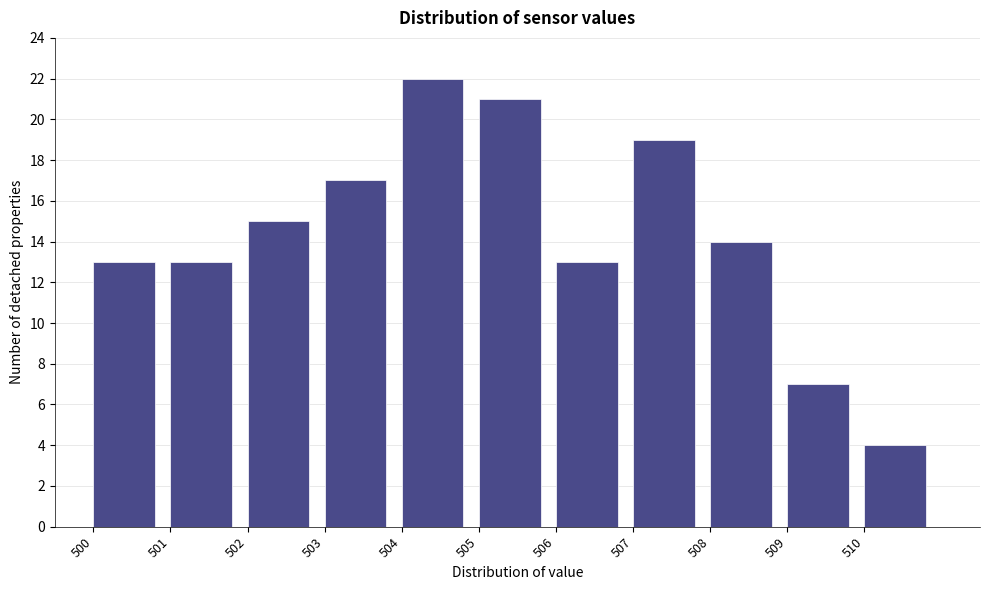

Reading left to right, transcribe this chart: for each bar, give the range it covers on the x-axis and its height. The values are not printed on the chart, so give them approximately, as read against the axis.

500 to 501: 13
501 to 502: 13
502 to 503: 15
503 to 504: 17
504 to 505: 22
505 to 506: 21
506 to 507: 13
507 to 508: 19
508 to 509: 14
509 to 510: 7
510 to 511: 4